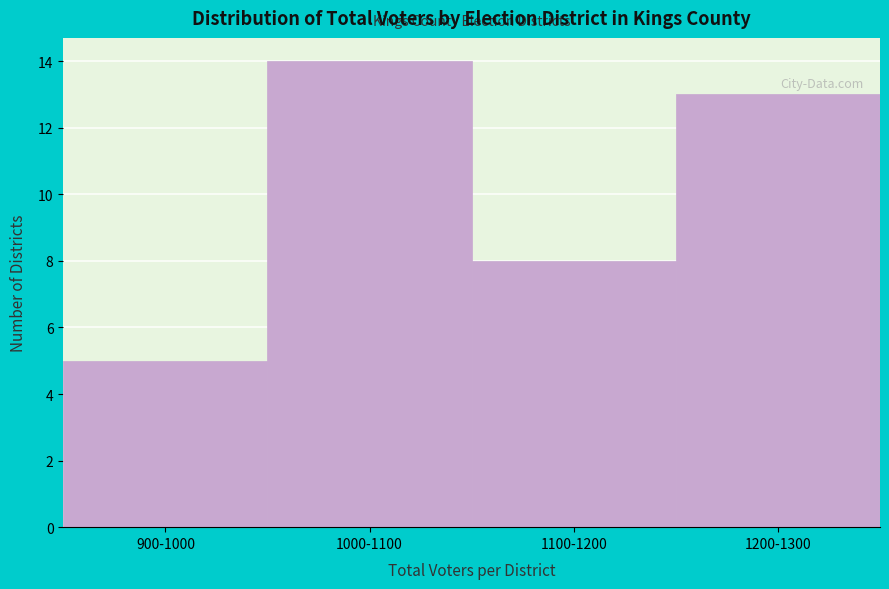

Reading left to right, transcribe all the data shown in this chart.

5	14	8	13